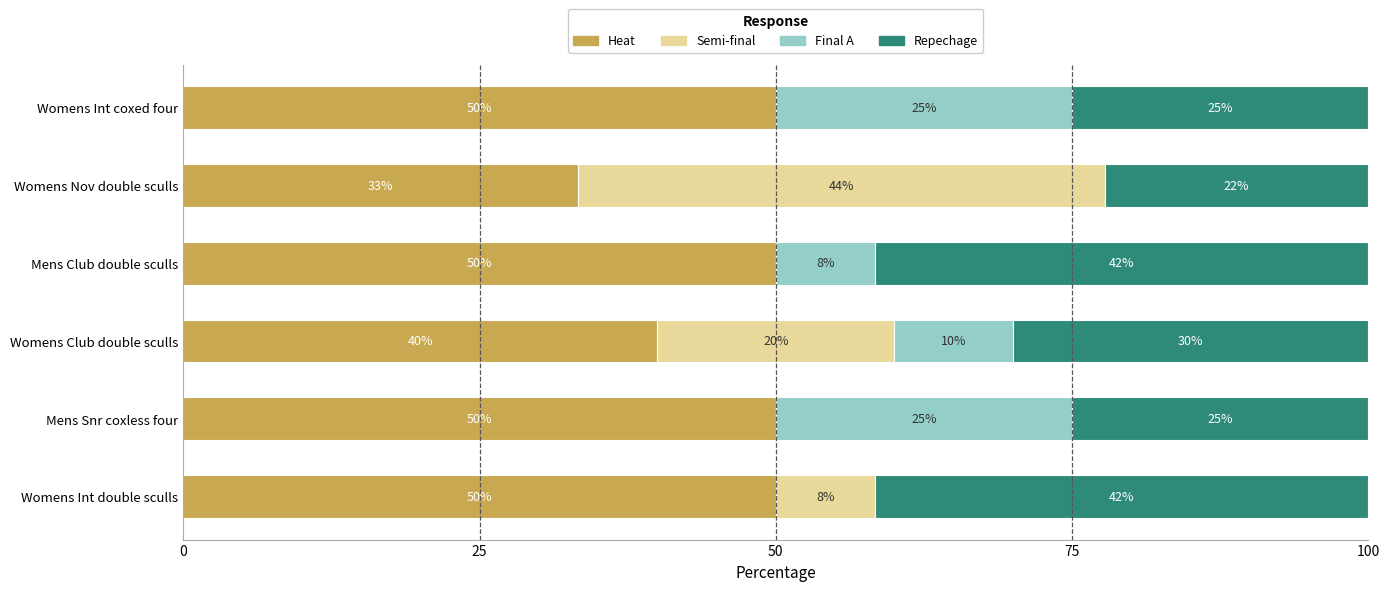

Where is Heat nearest to the value 41?

Womens Club double sculls